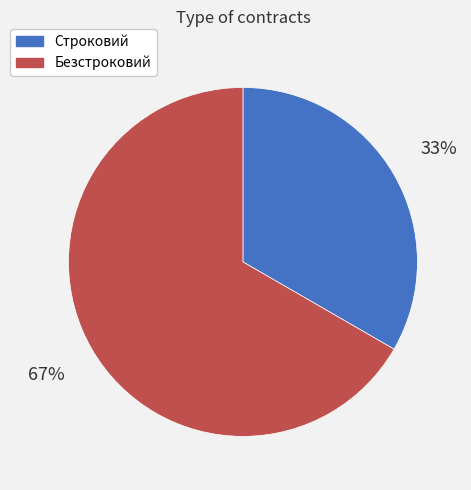

Is it true that Строковий is 45% of the pie?

False